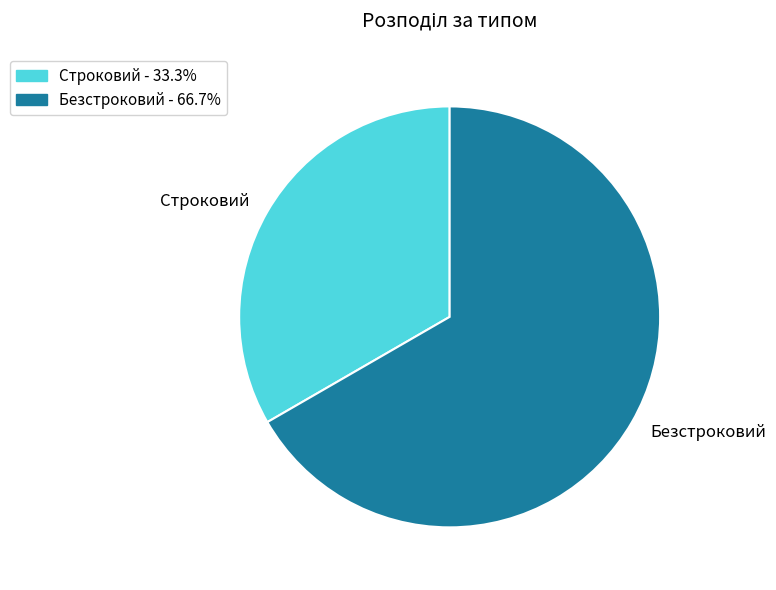

Rank the categories by value from lowest to highest.

Строковий, Безстроковий